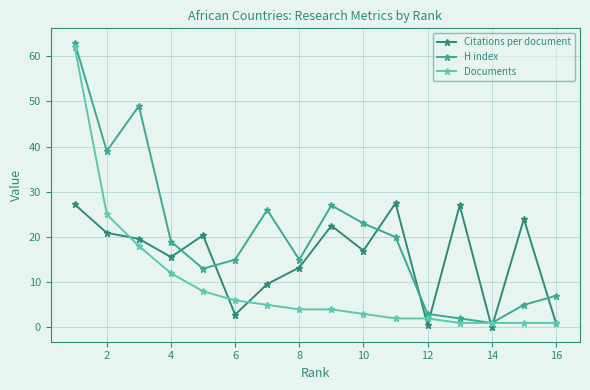

What is the total value across all series at 10?

43.0